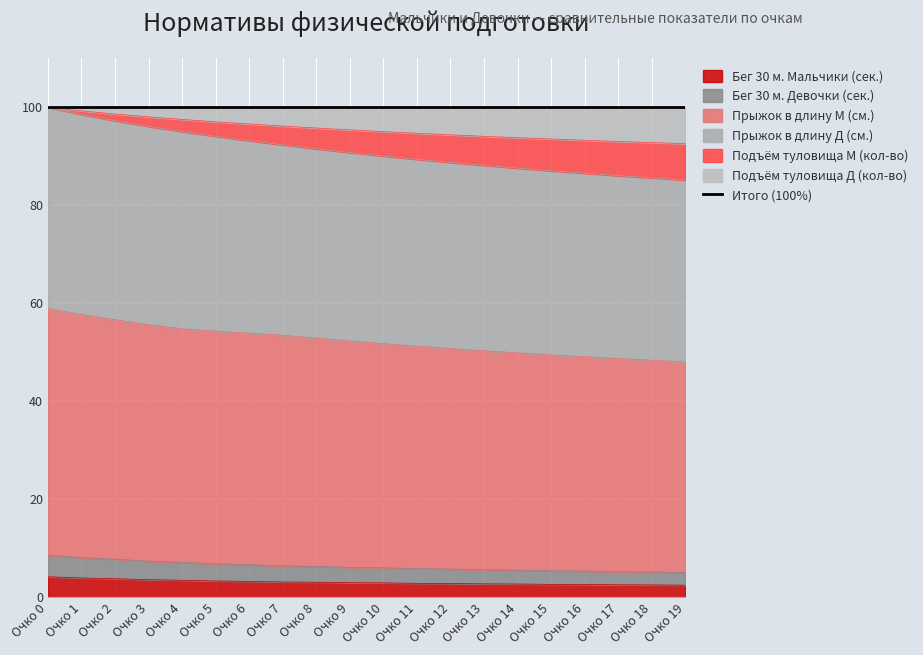

What is the maximum value for Бег 30 м. Мальчики (сек.)?

4.2